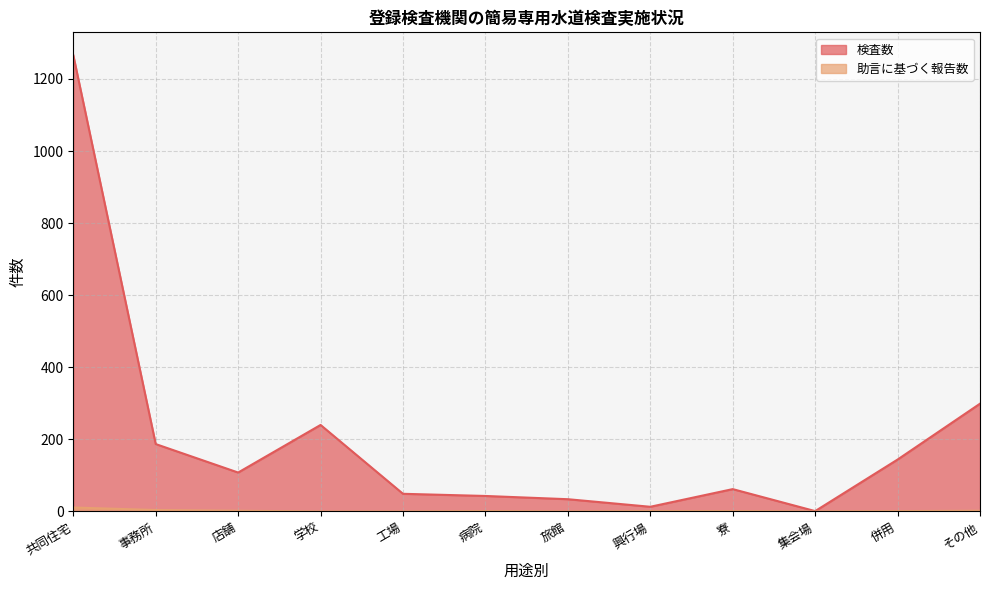

At which category does 検査数 reach its first local valley?

店舗